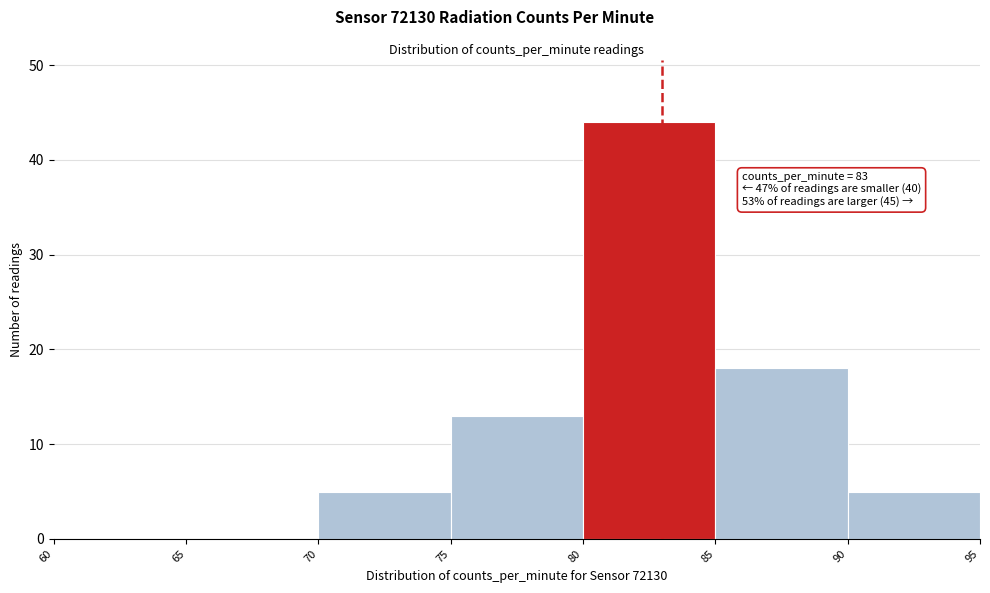

Which range on the x-axis has the tallest bar?

80 to 85